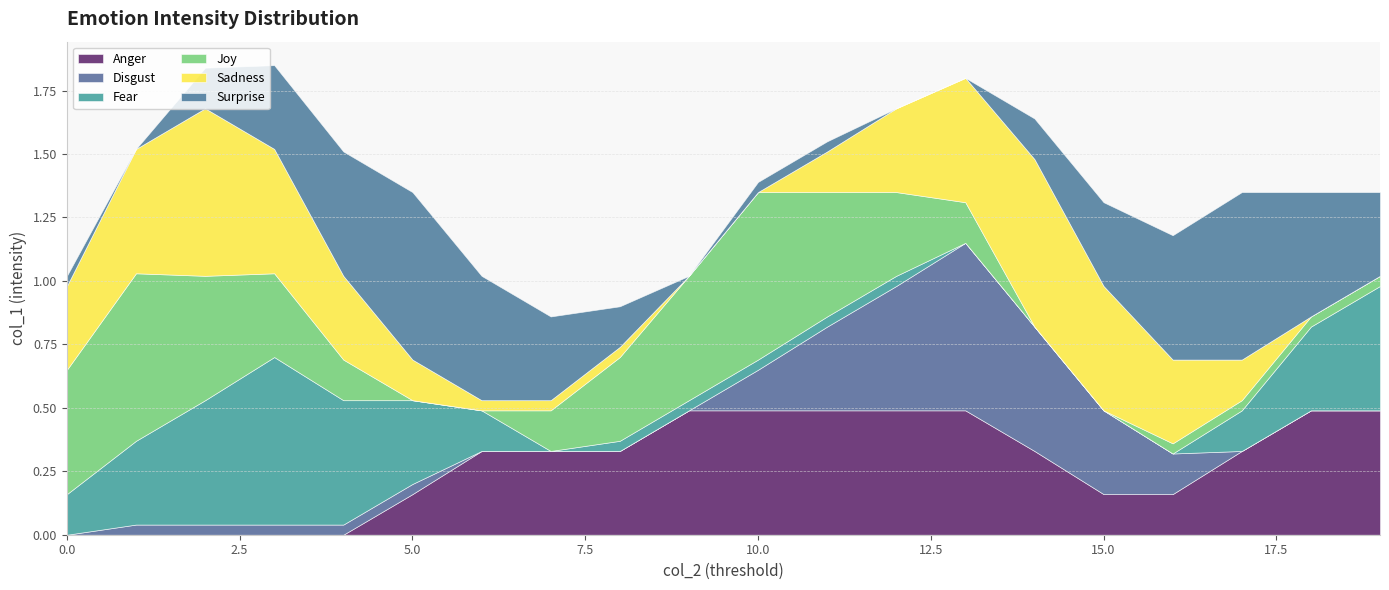

The chart shows a value of -0.3 at 0.1. True or false?

False